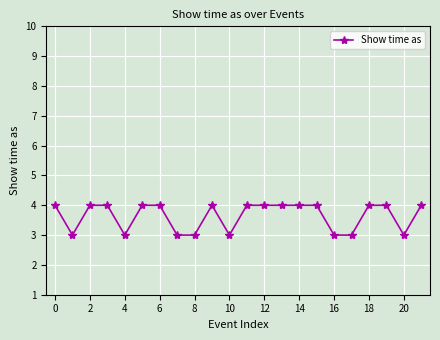

Does the chart have visible grid lines?

Yes